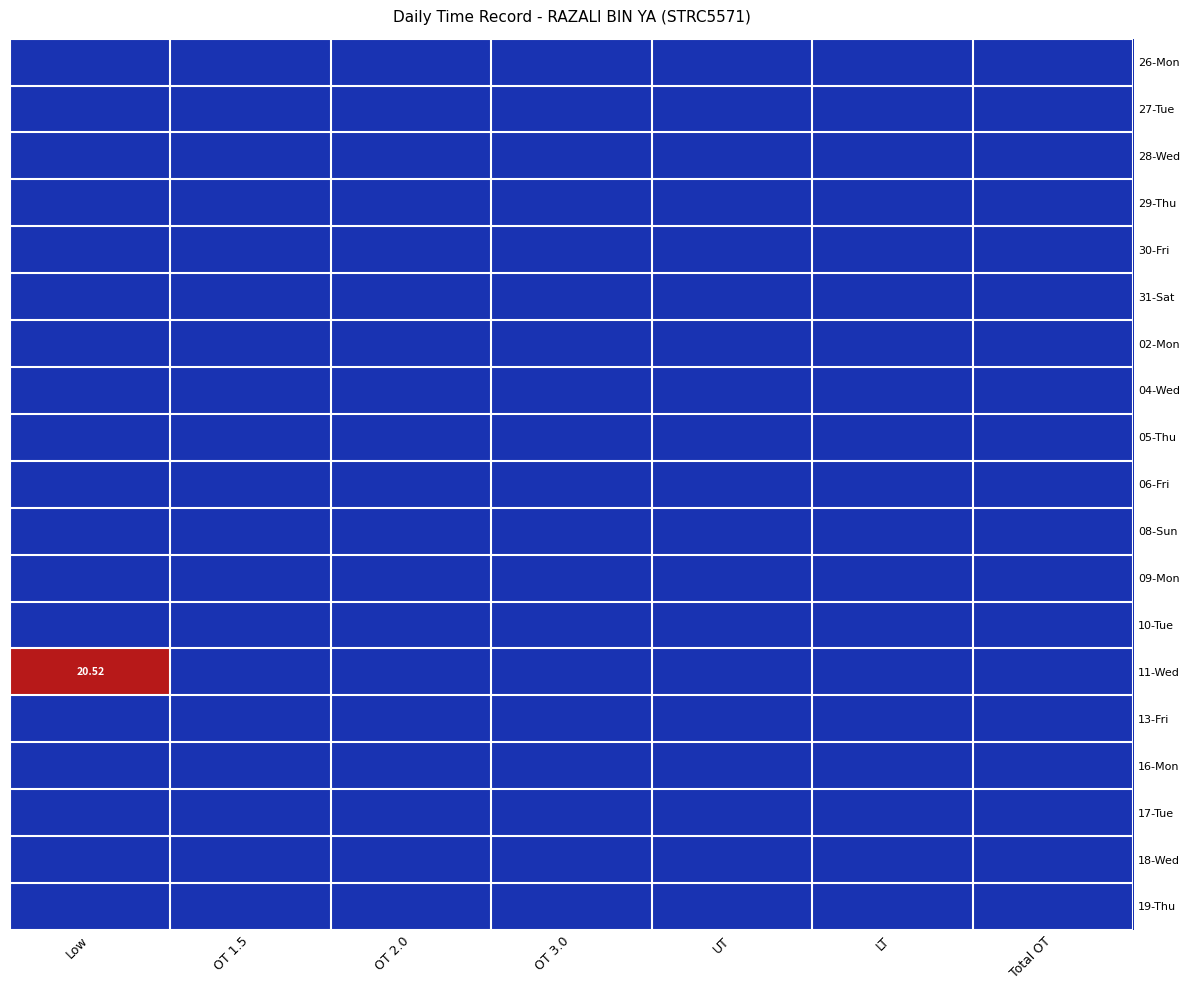

At which category is the sum across all series the highest?

Low